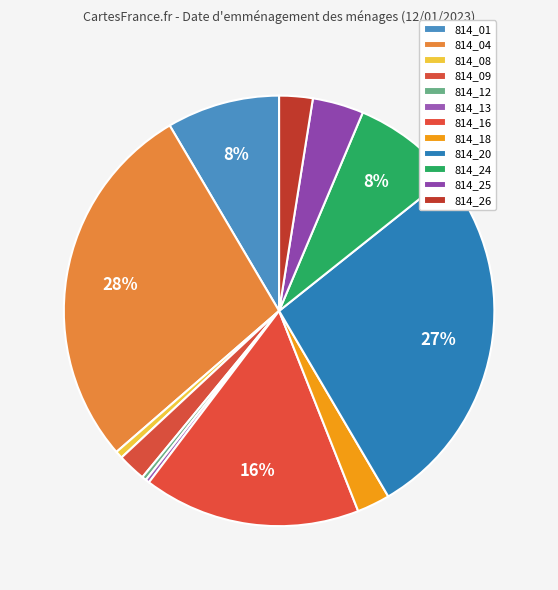

Does any single category account for the majority?

No